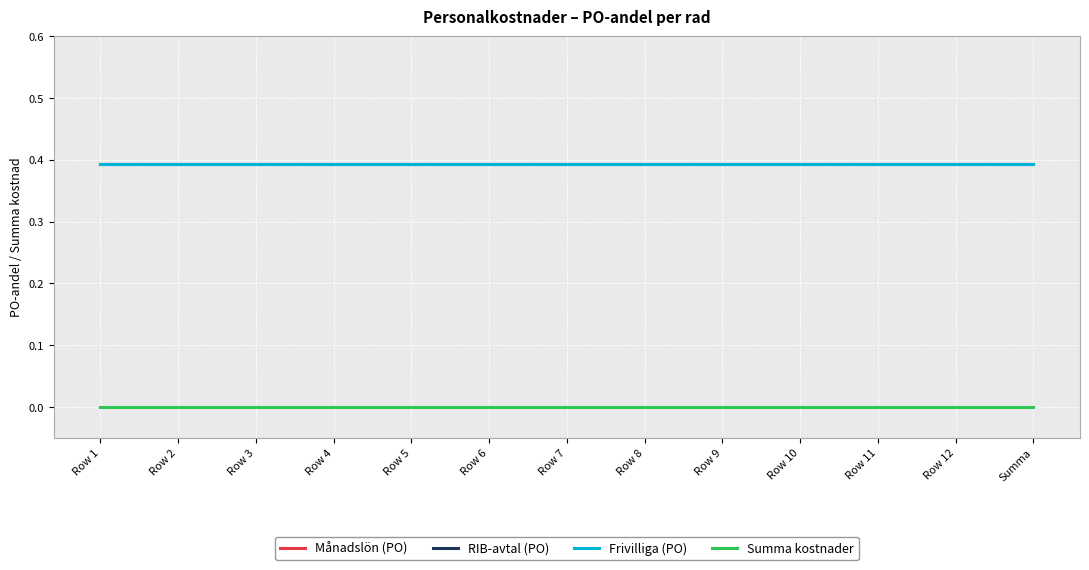

At which category is the sum across all series the highest?

Row 1